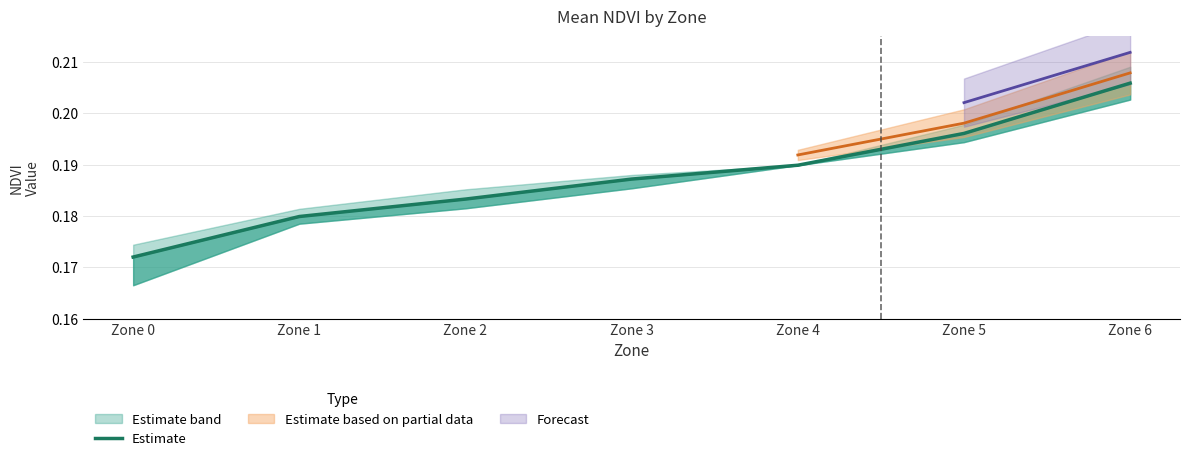

Reading left to right, what are all the values shown in this chart?

0.2	0.2	0.2	0.2	0.2	0.2	0.2